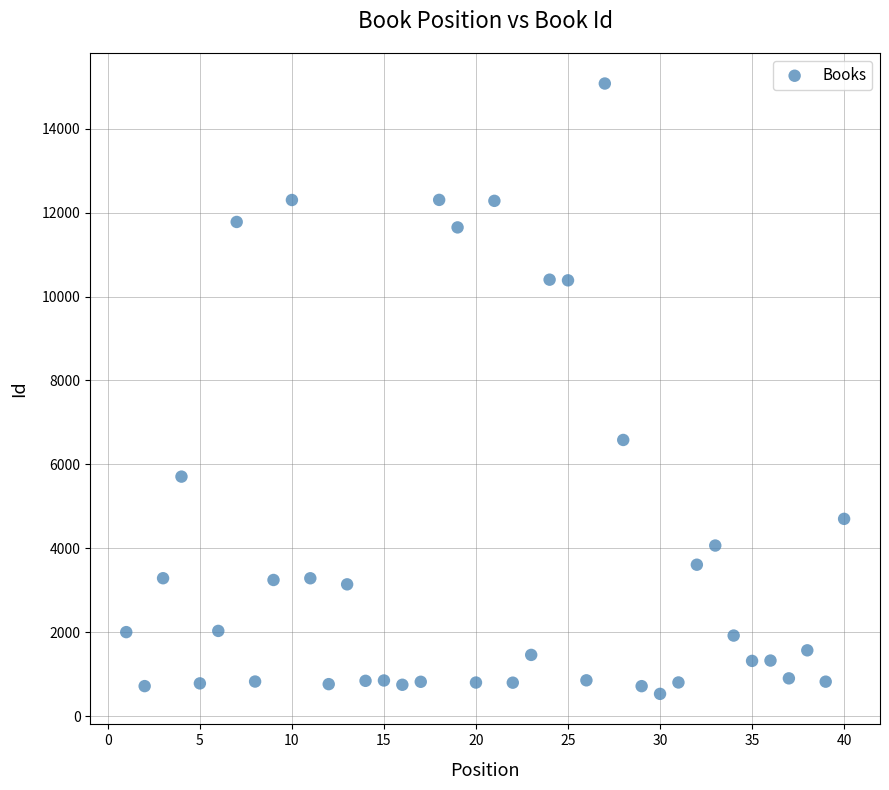

What Y value in the scatter plot is closest to 7803?

6581